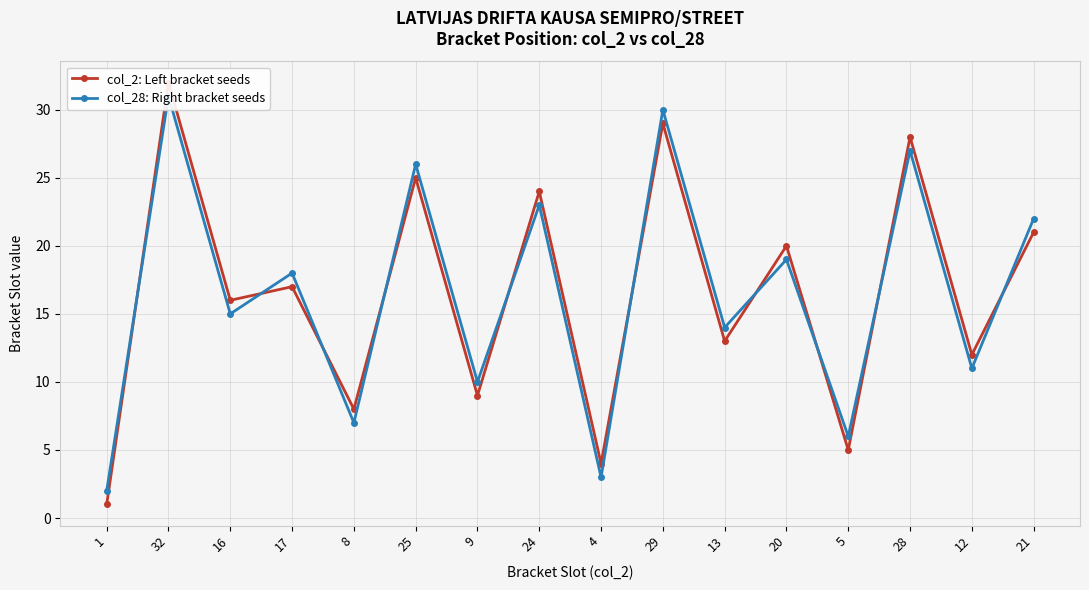

What is the maximum value shown in the chart?

32